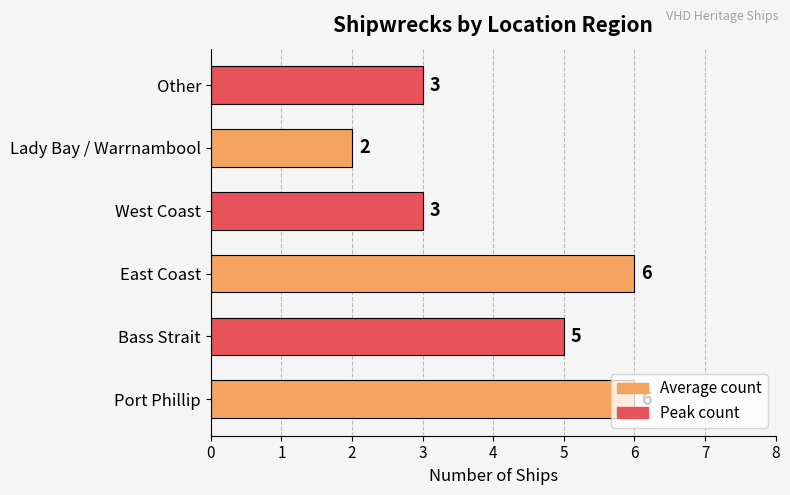

Approximately how many times larger is the value at Port Phillip compared to Other?

2.0